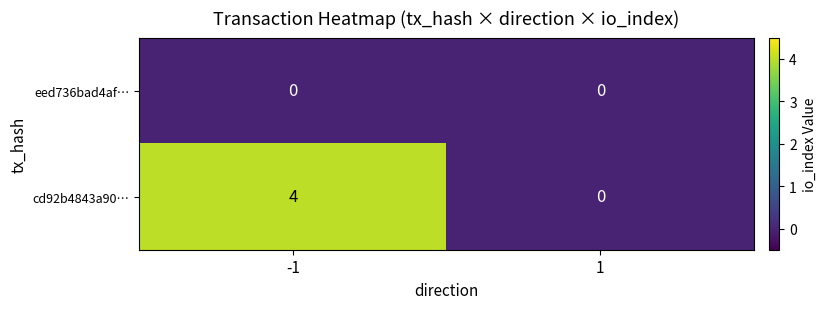

What is the total value across all series at -1?

4